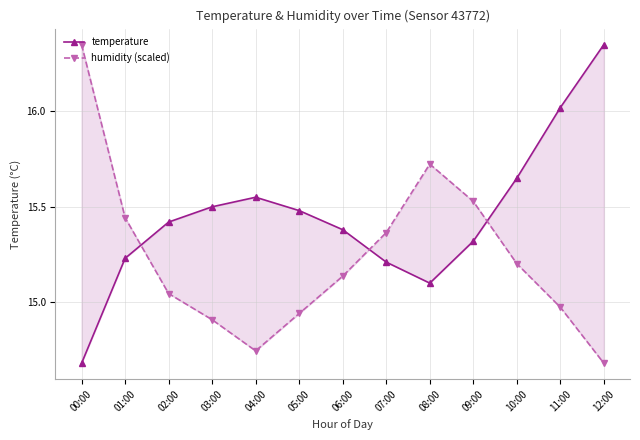

At which category is the sum across all series the highest?

00:00